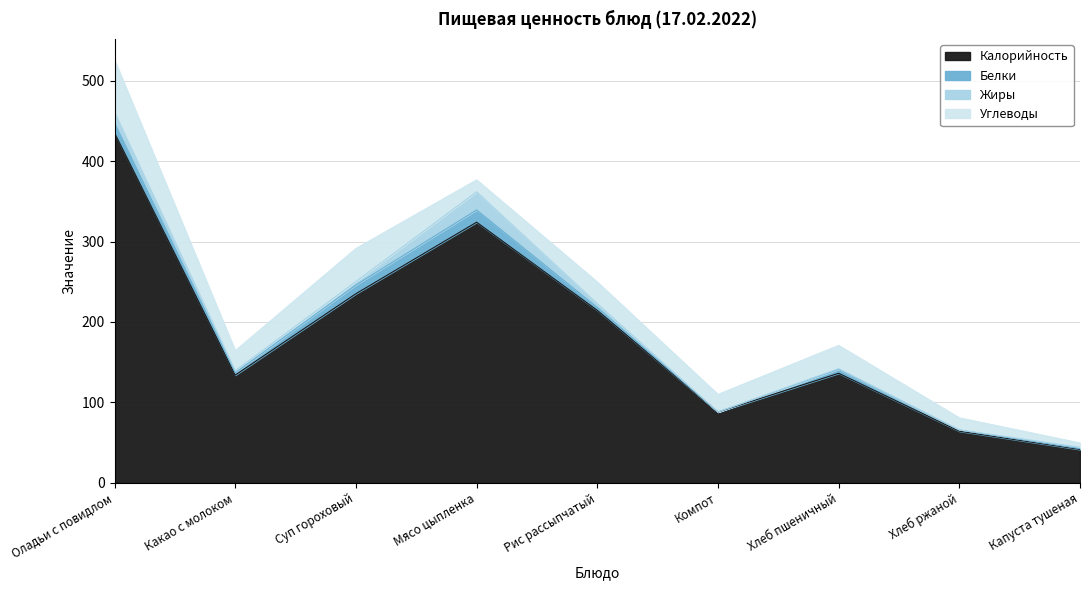

The value of Жиры at Хлеб ржаной is 0.3. True or false?

False